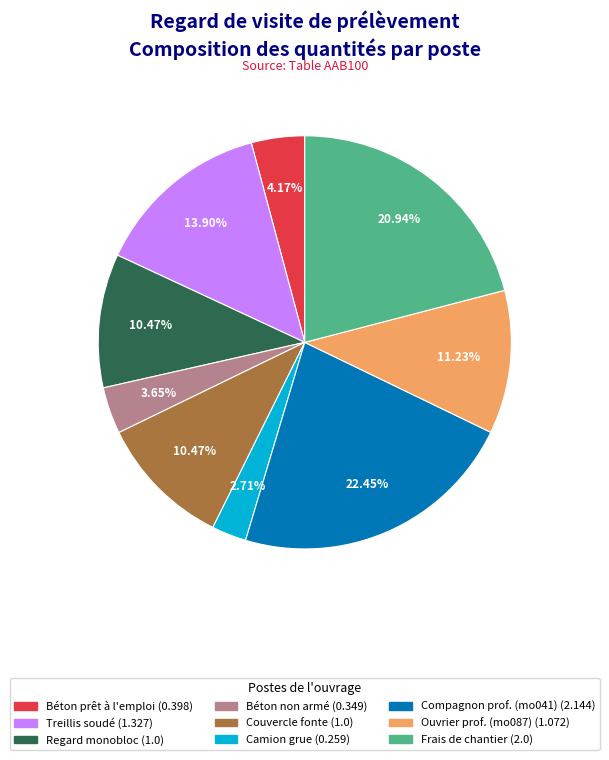

Is there a majority slice in this chart?

No